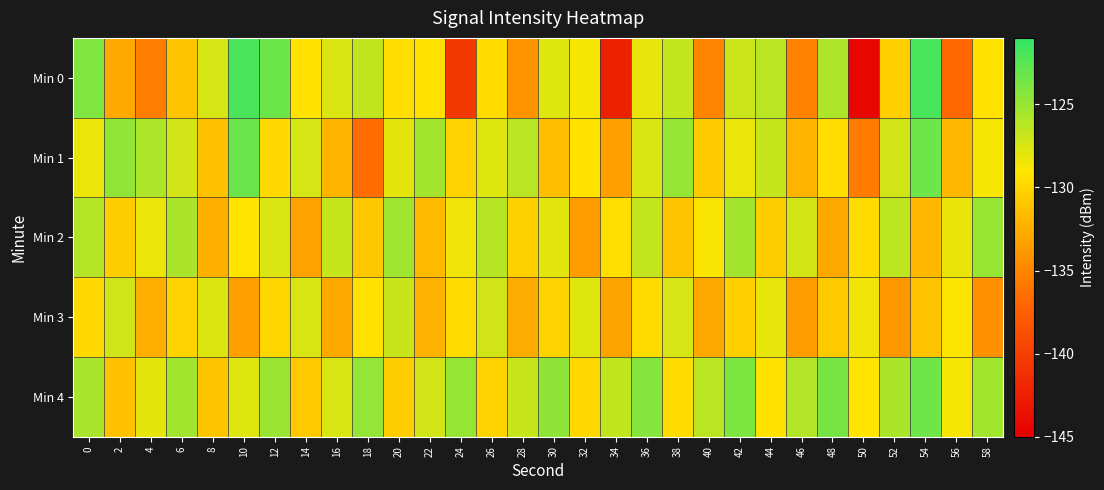

How many series are shown in this chart?

5